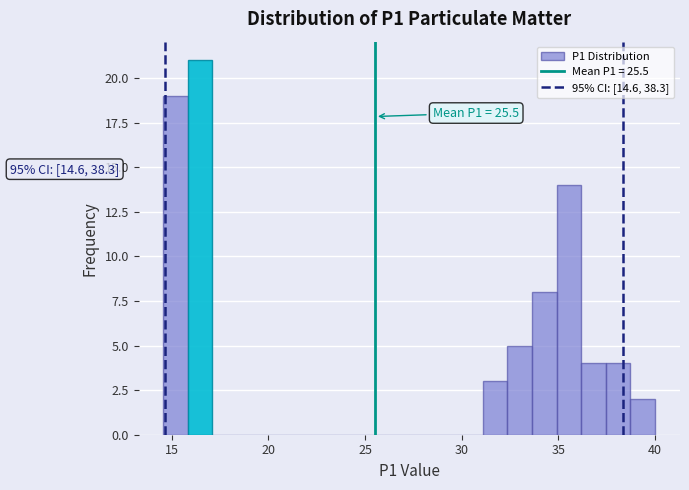

Around what value on the x-axis is the tallest bar? Give the approximate position of its centre, as read against the axis.

16.5